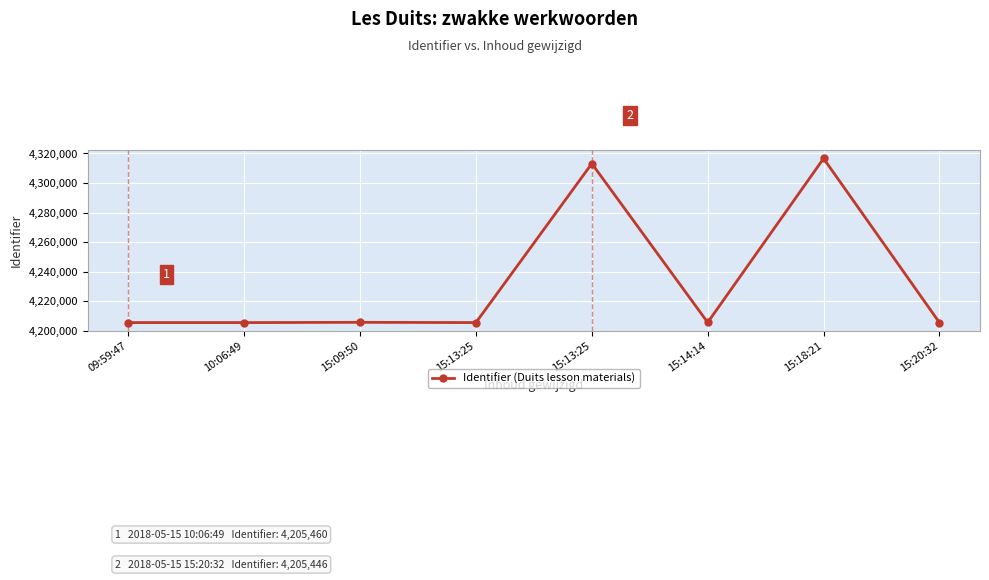

Approximately how many times larger is the value at 15:09:50 compared to 15:13:25?

1.0